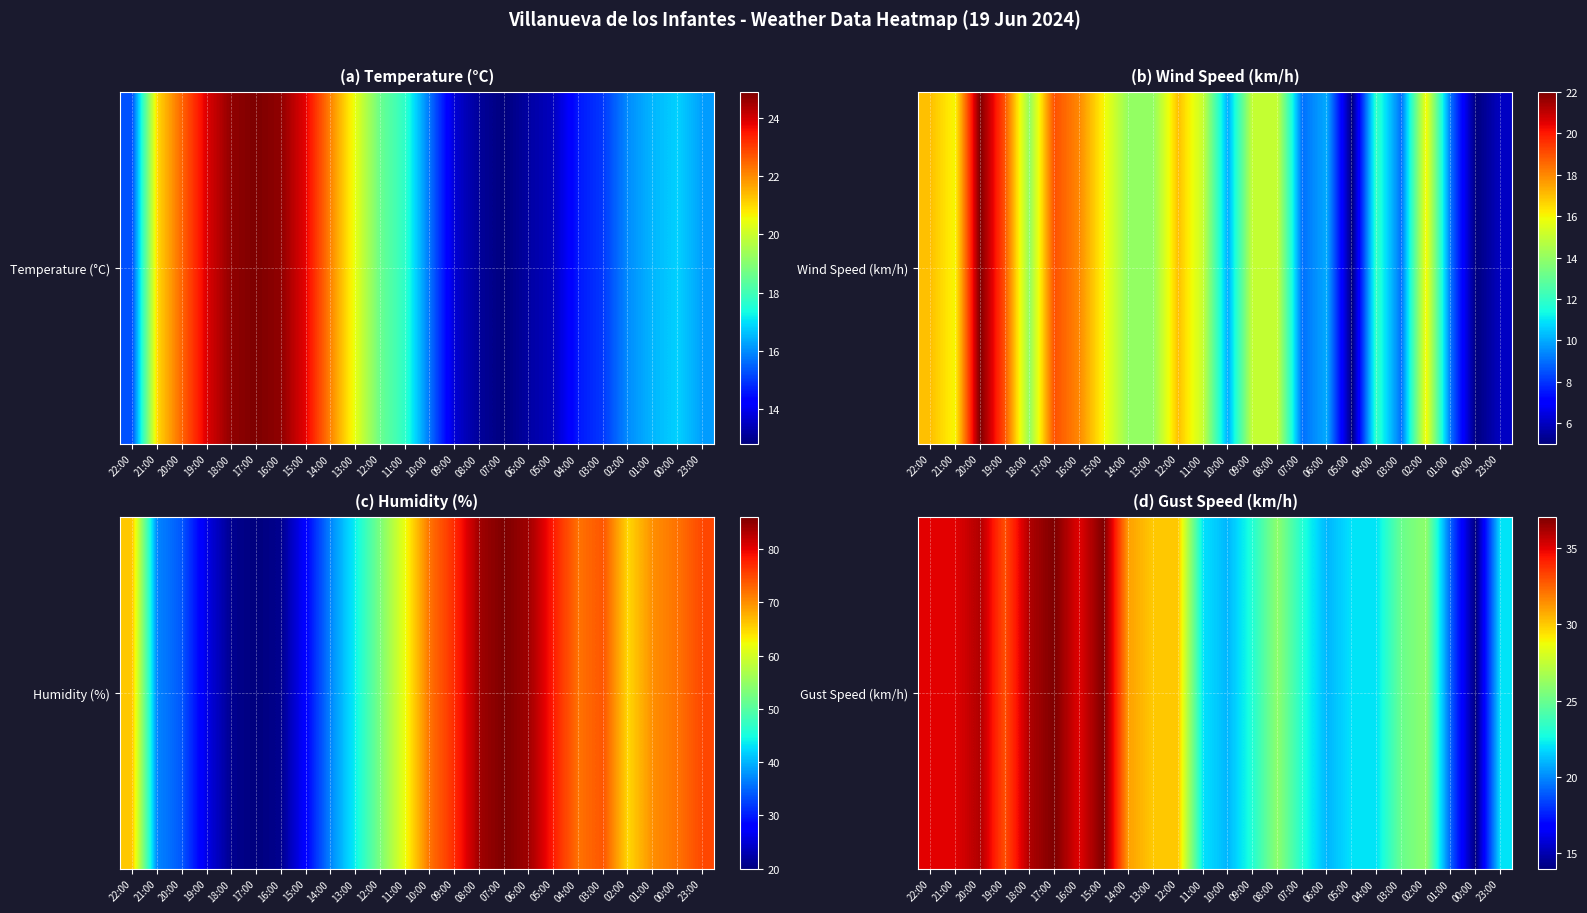

List the labels in order of value, smallest first.

00:00, 01:00, 10:00, 06:00, 11:00, 05:00, 04:00, 23:00, 09:00, 07:00, 03:00, 08:00, 02:00, 13:00, 12:00, 14:00, 19:00, 22:00, 21:00, 16:00, 20:00, 18:00, 17:00, 15:00